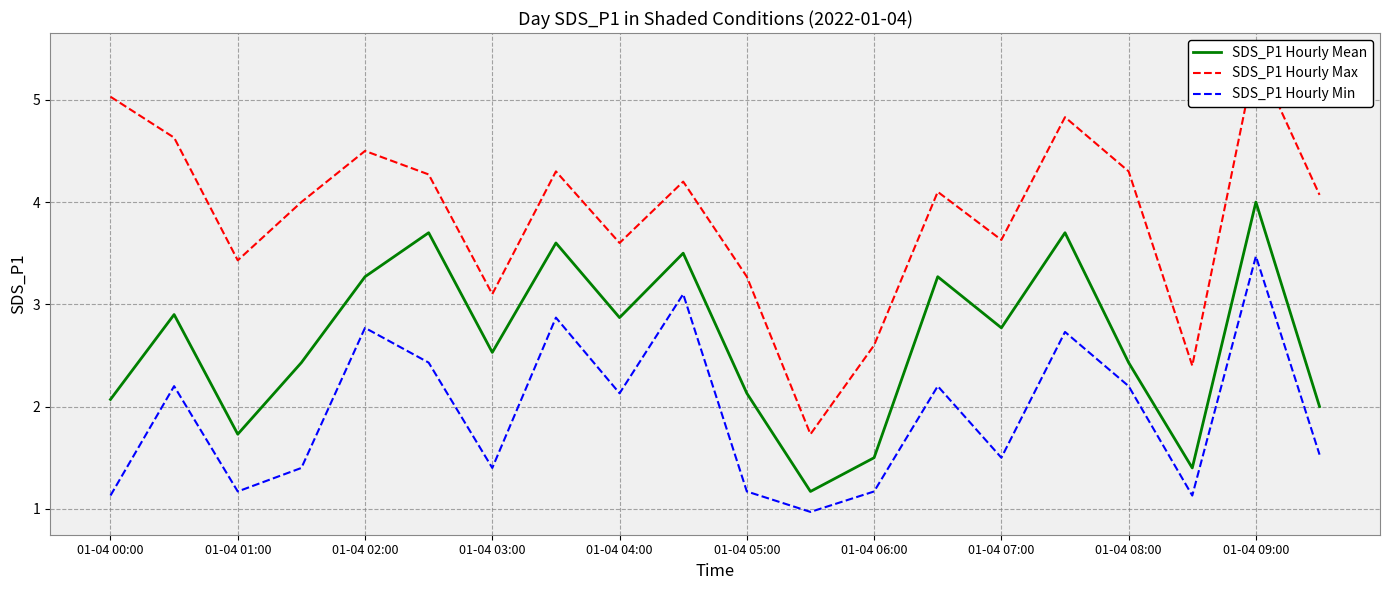

How many lines are shown in the chart?

3